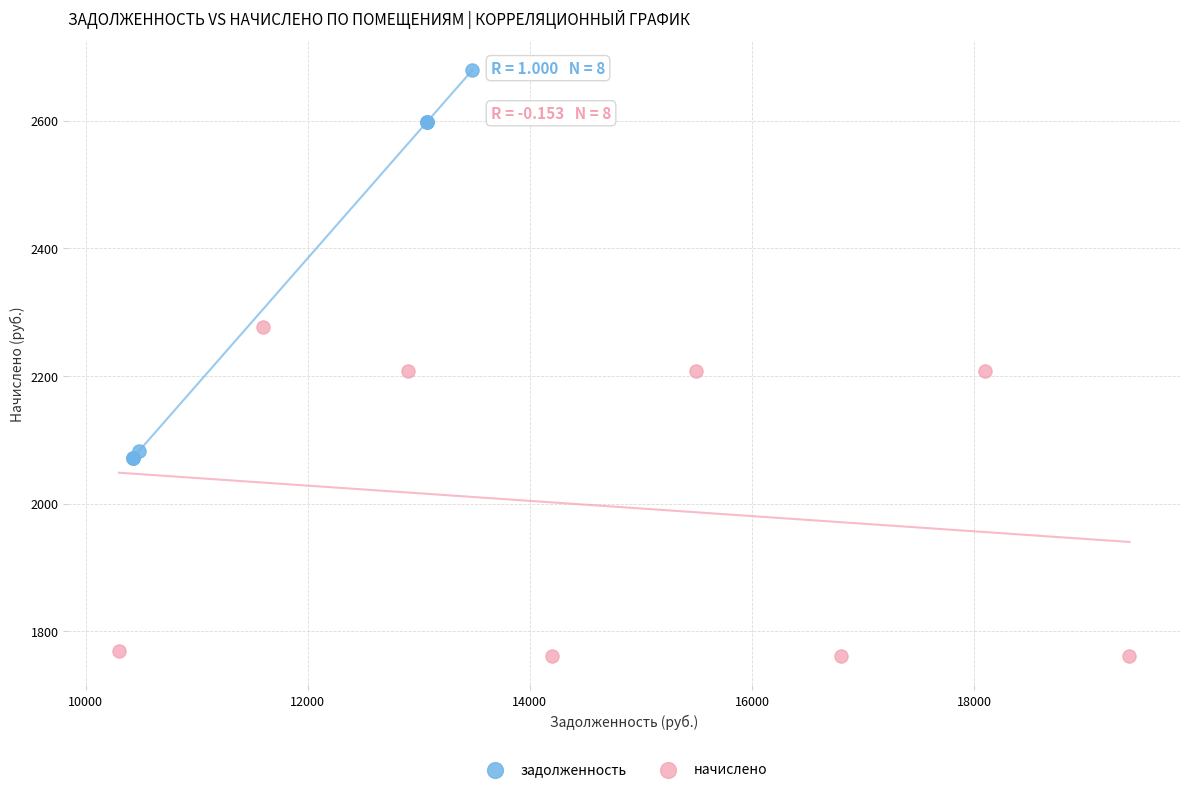

Which series contains the lowest Y value?

начислено